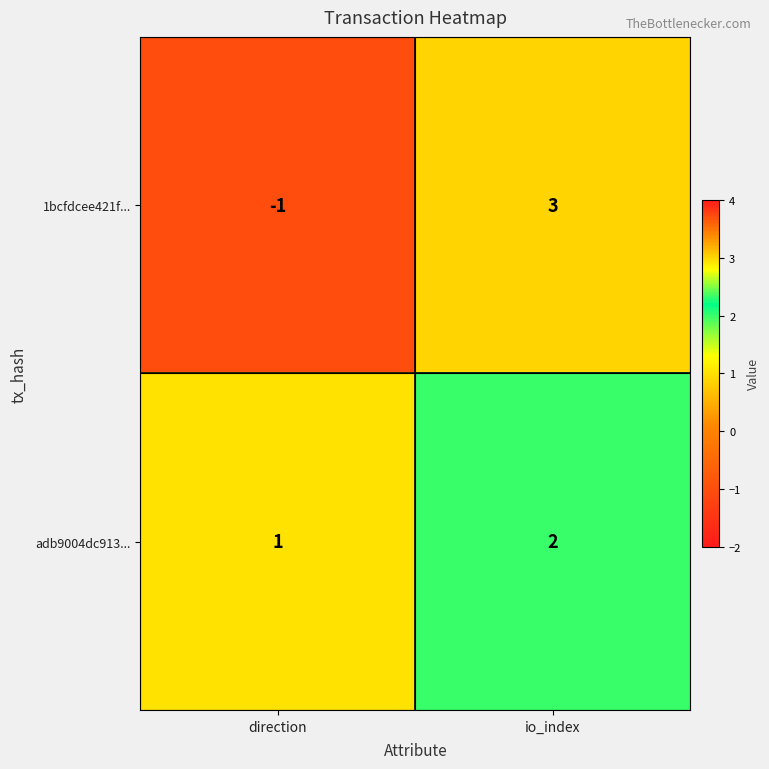

Reading left to right, extract all data points from this chart.

1bcfdcee421f...: direction=-1	io_index=3
adb9004dc913...: direction=1	io_index=2